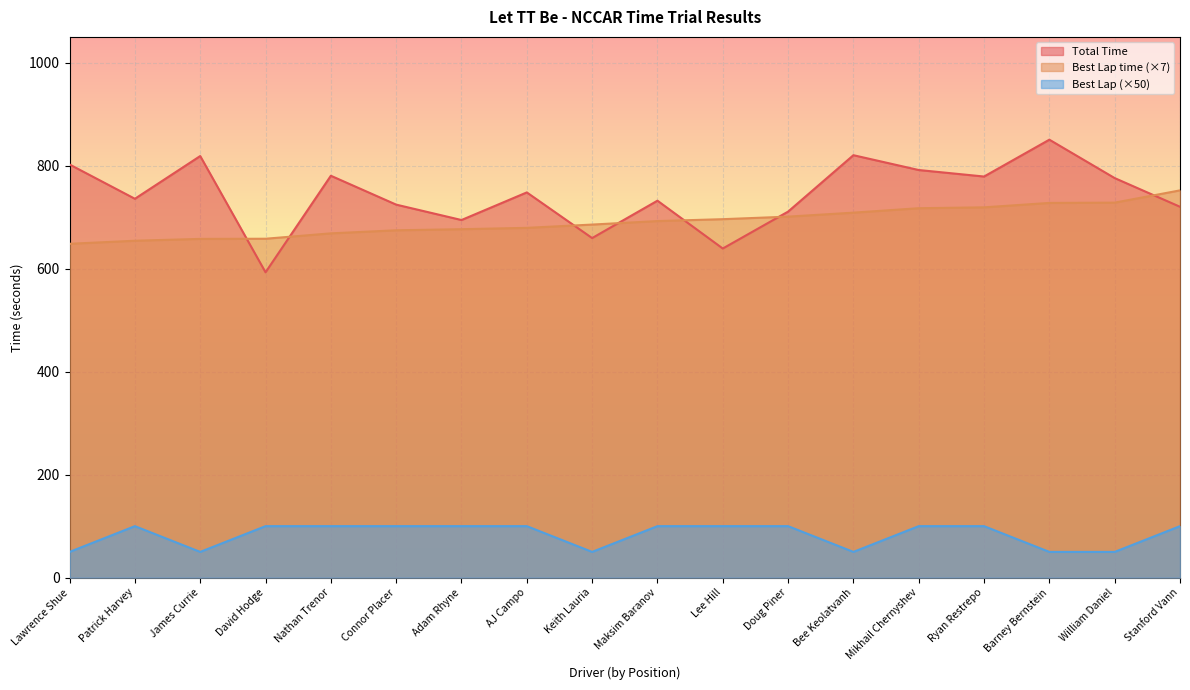

What is the difference between the Best Lap time values at William Daniel and Bee Keolatvanh?

19.4